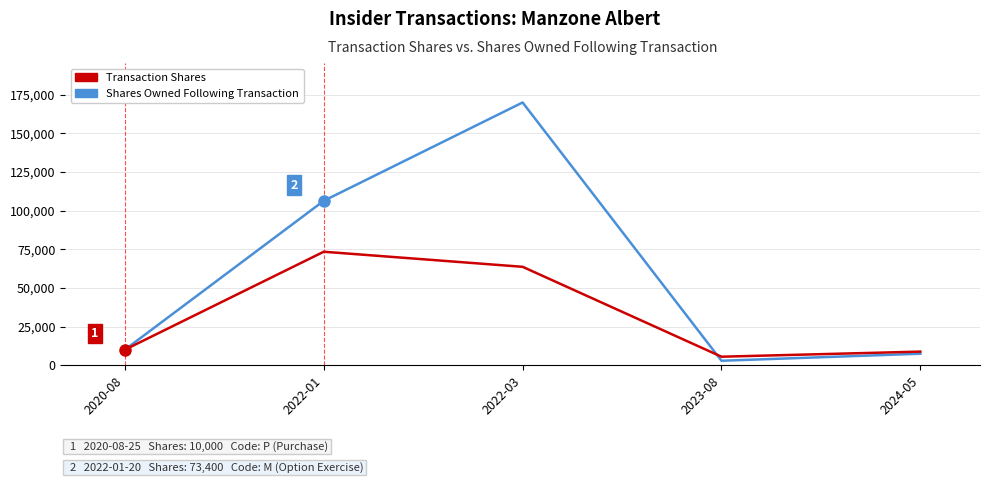

At which label is Transaction Shares closest to 39439?

2022-03